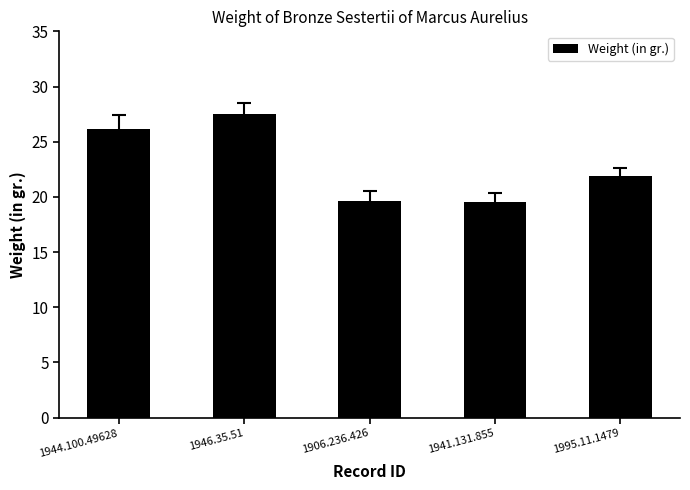

Are the bars horizontal?

No